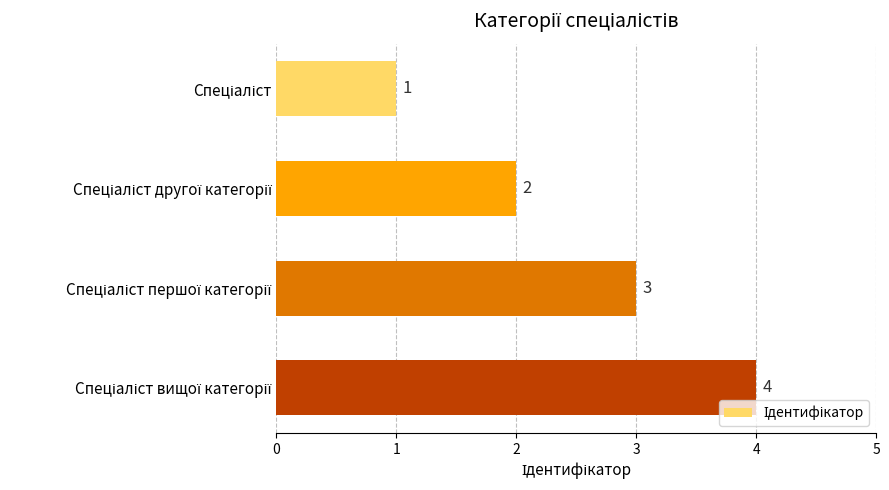

What is the value of the 1st bar from the top?

1